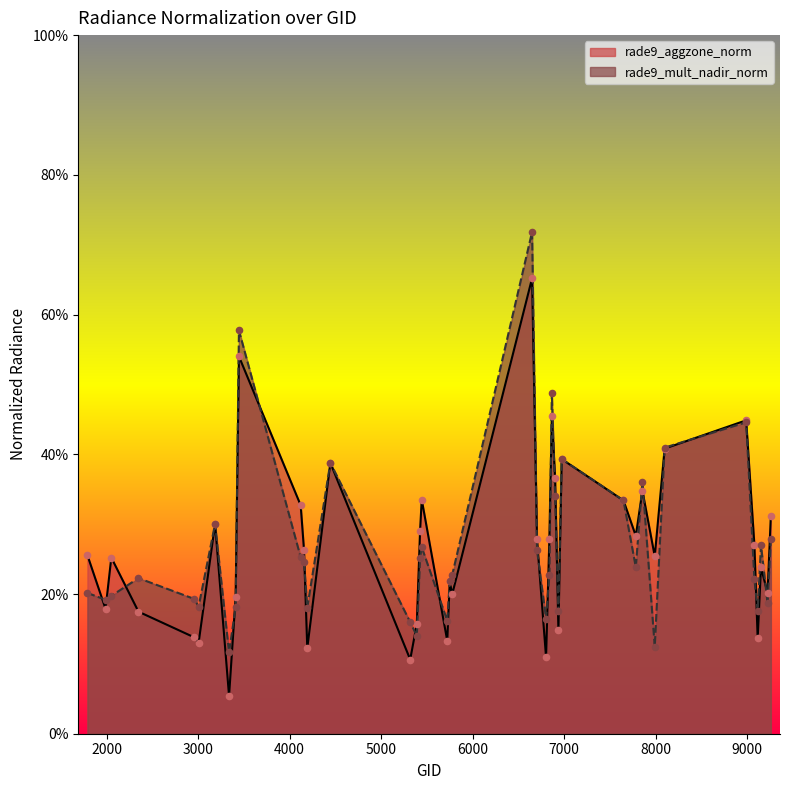

Which series reaches the minimum Y coordinate?

rade9_aggzone_norm